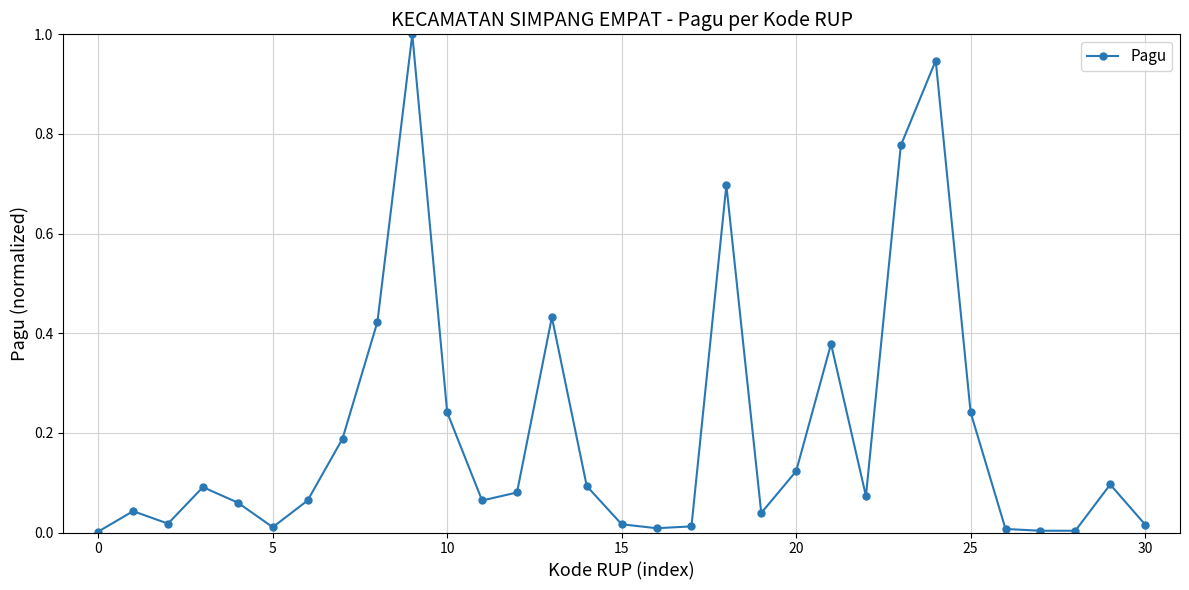

True or false: the data has more than 2 interior local peaks.

True